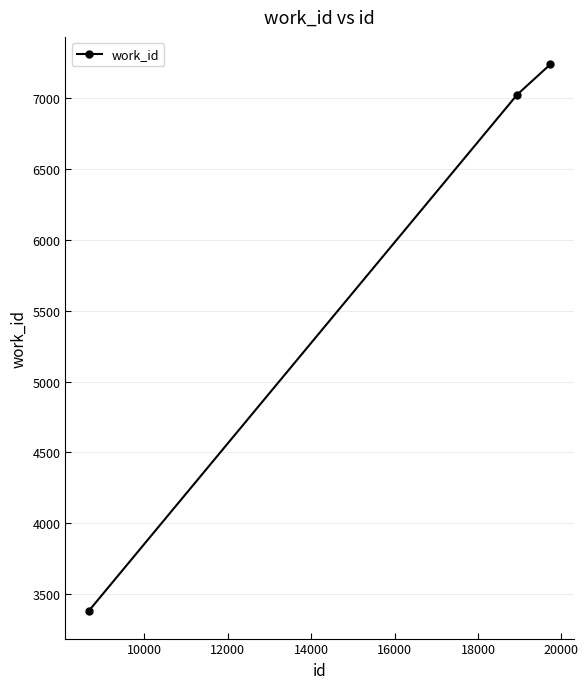

What is the average value?

5881